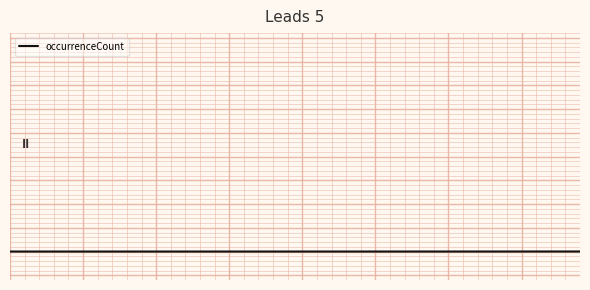

True or false: the data has more than 0 interior local peaks.

True